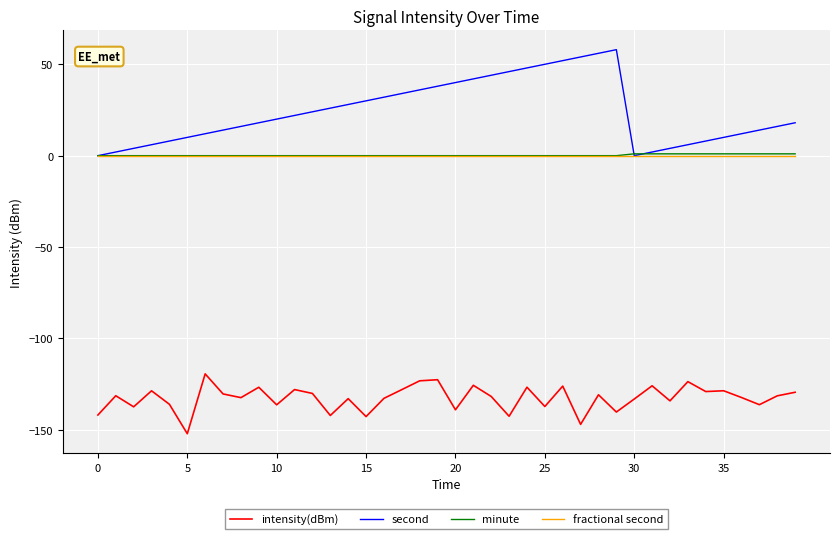

True or false: intensity(dBm) and fractional second cross at least once.

False